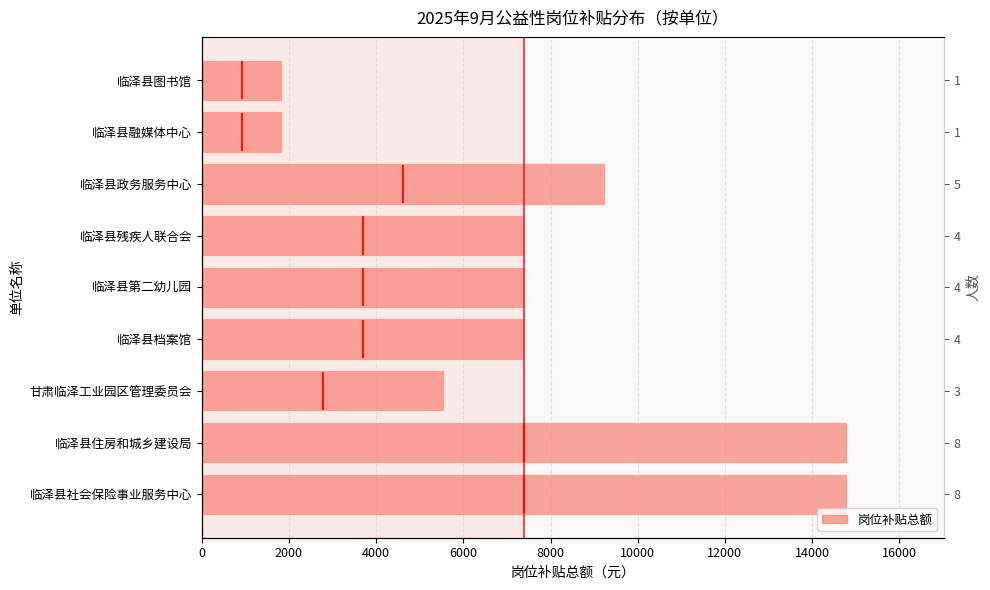

How many data points does each series have?

9